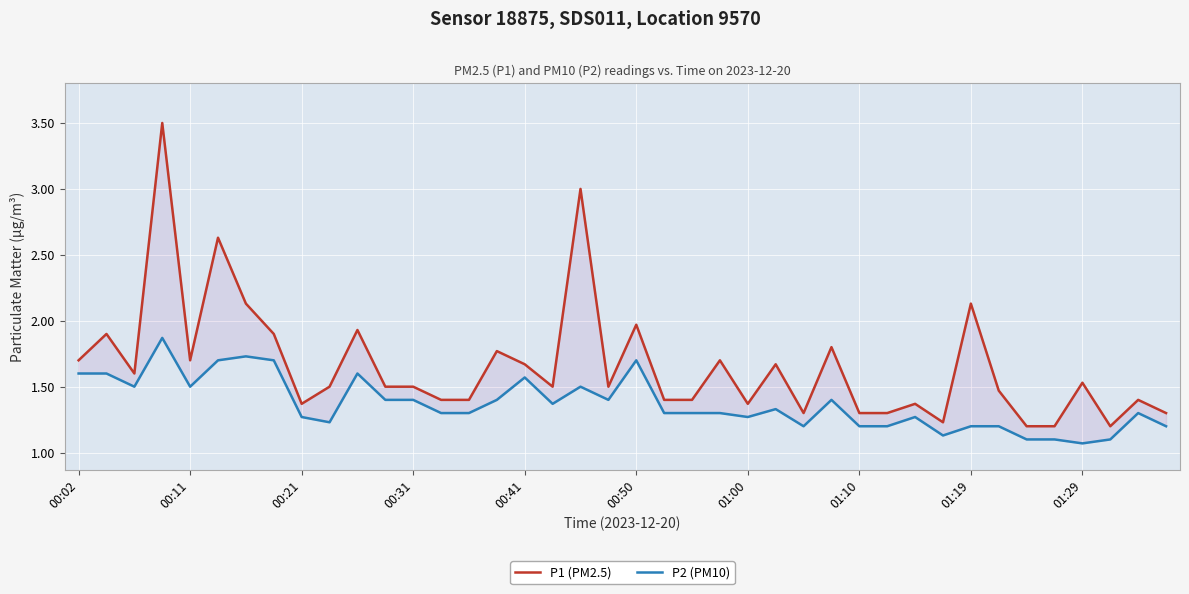

What is the difference between the maximum and minimum values in the P1 (PM2.5) series?

2.3